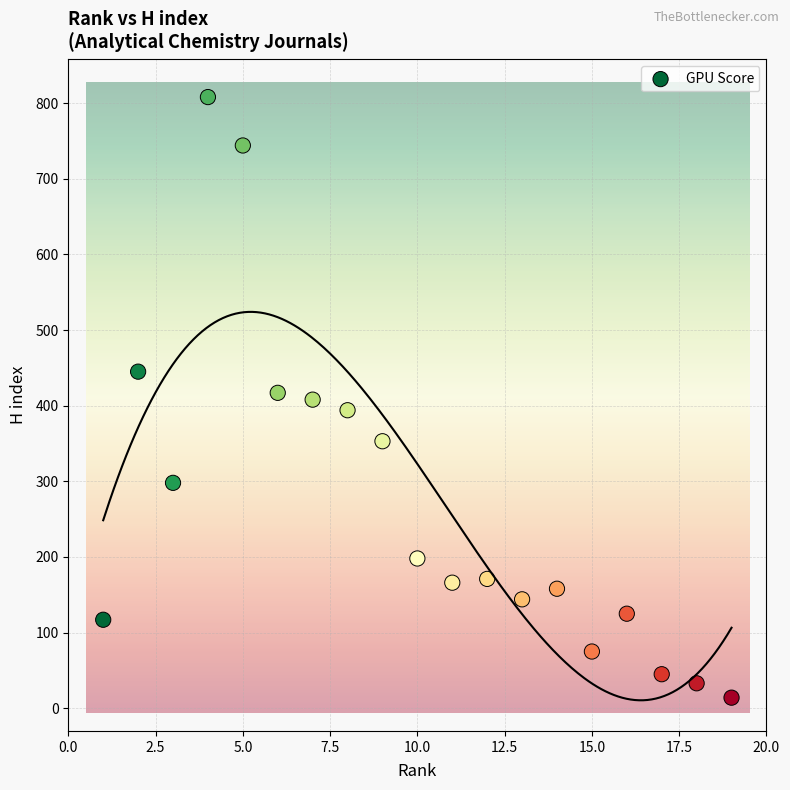

What is the range of X values (max minus min)?

18